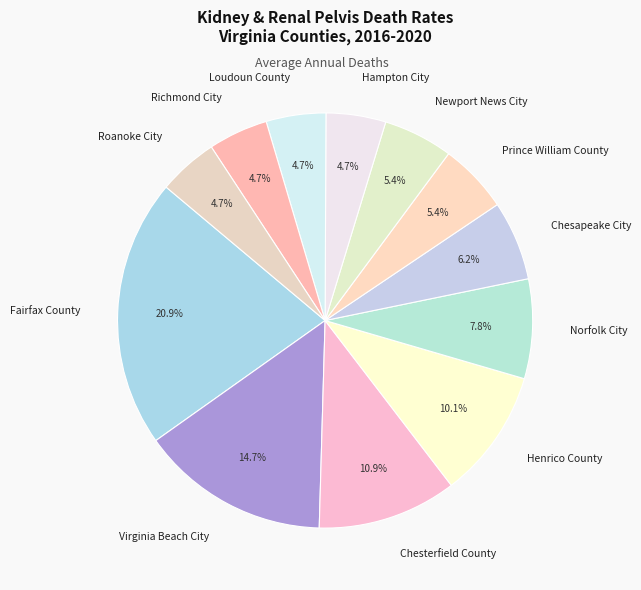

What is the largest slice in the pie chart?

Fairfax County